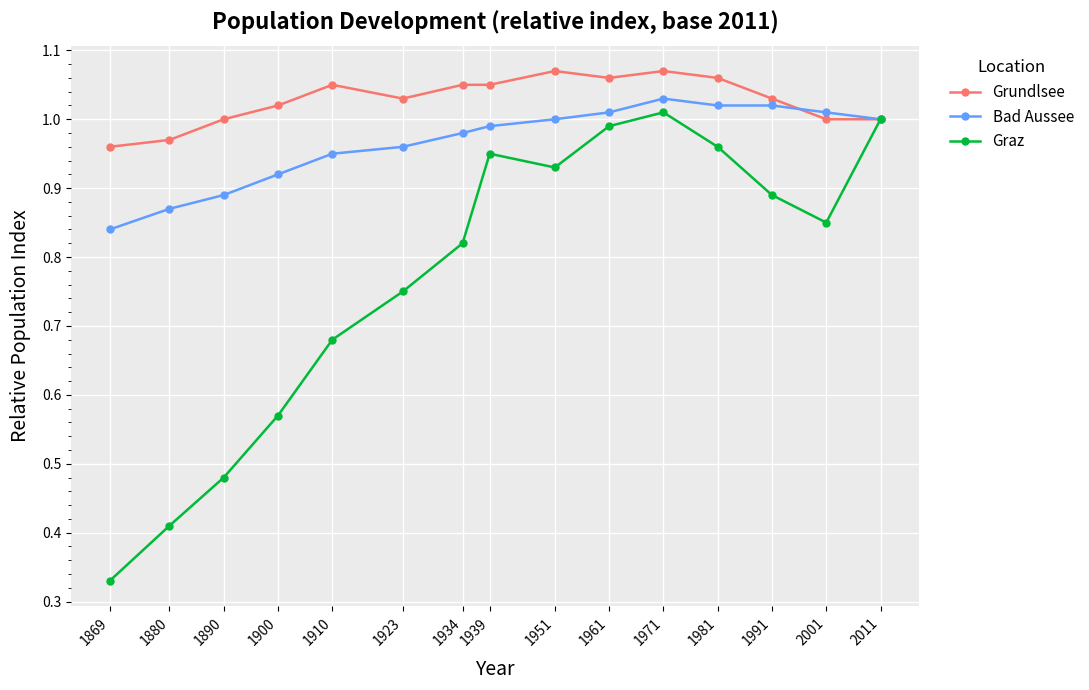

List the series in order of their overall mean, highest first.

Grundlsee, Bad Aussee, Graz